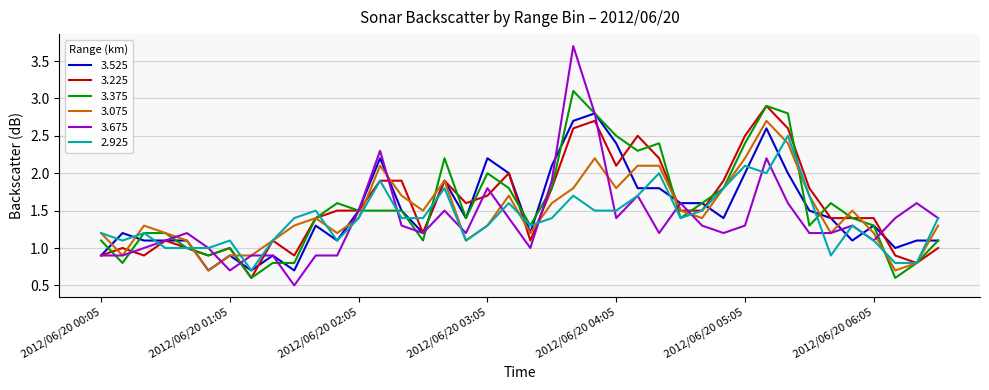

Is this an area chart (filled region under the line)?

No